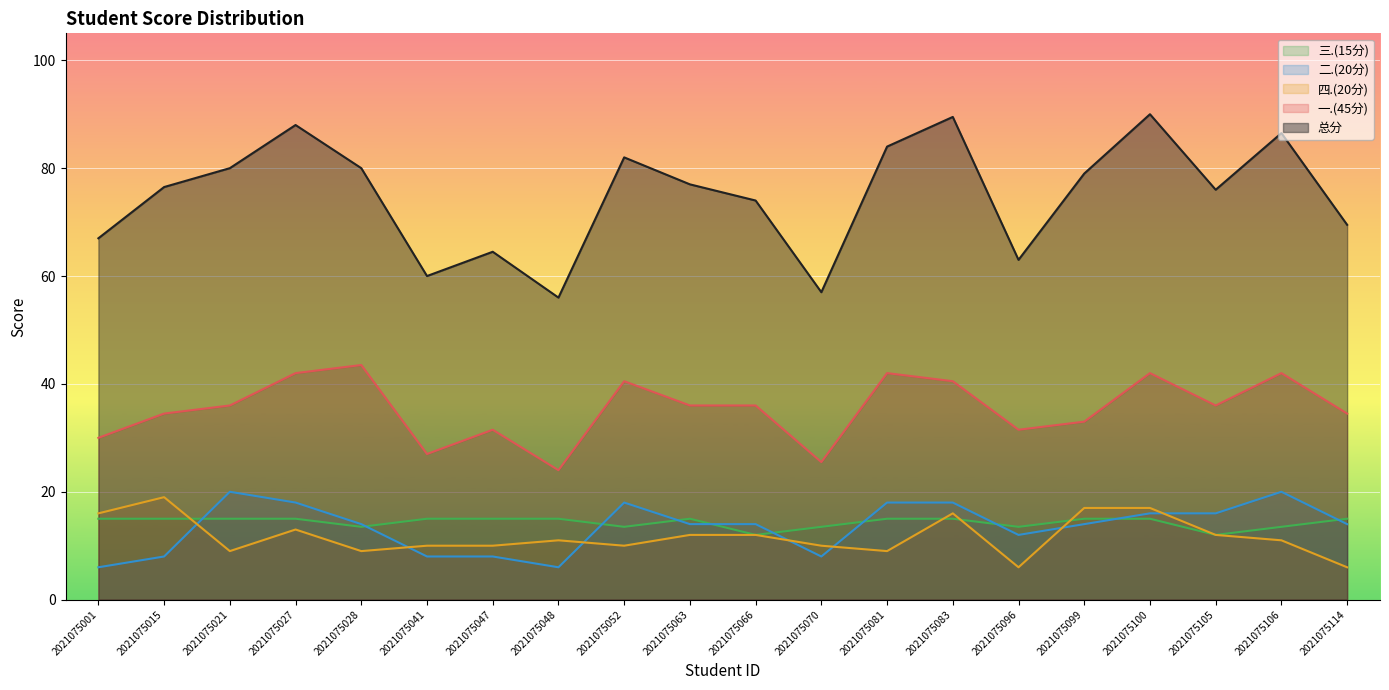

How many intersections are there between 三.(15分) and 四.(20分)?

4